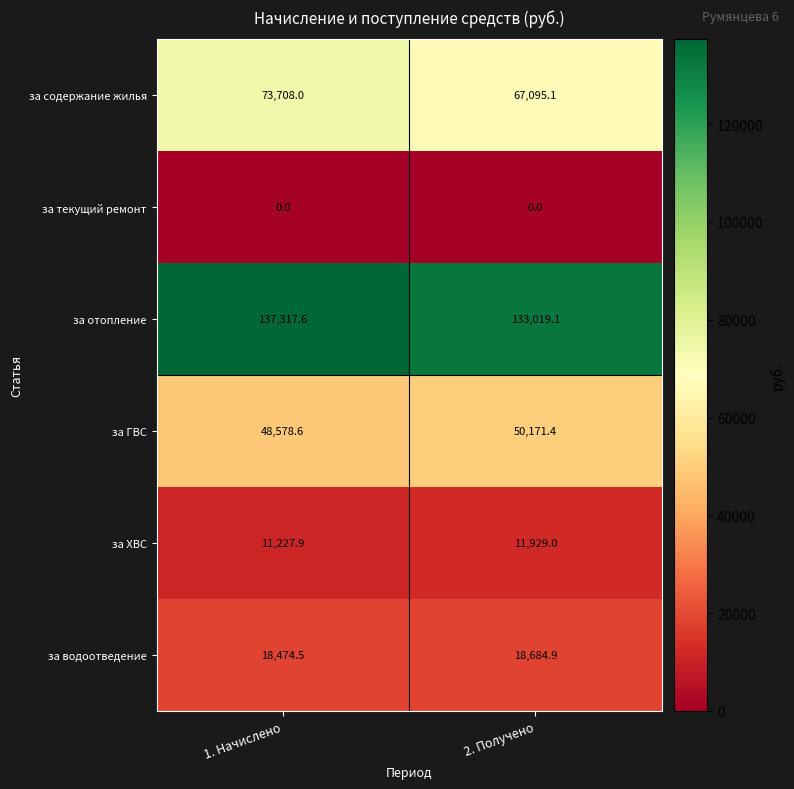

What is the spread (max minus min) of values at 2. Получено?

133019.1